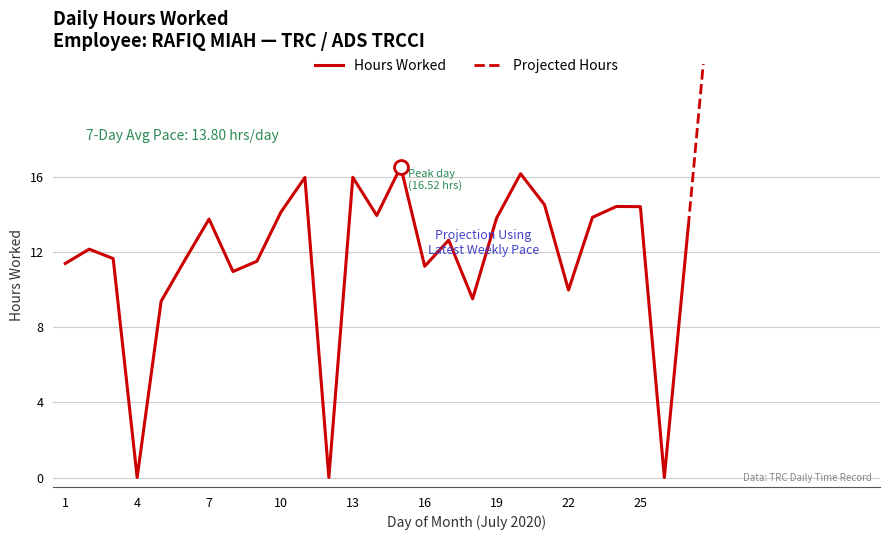

How many interior local valleys (lower than both neighbors) does the data have?

8